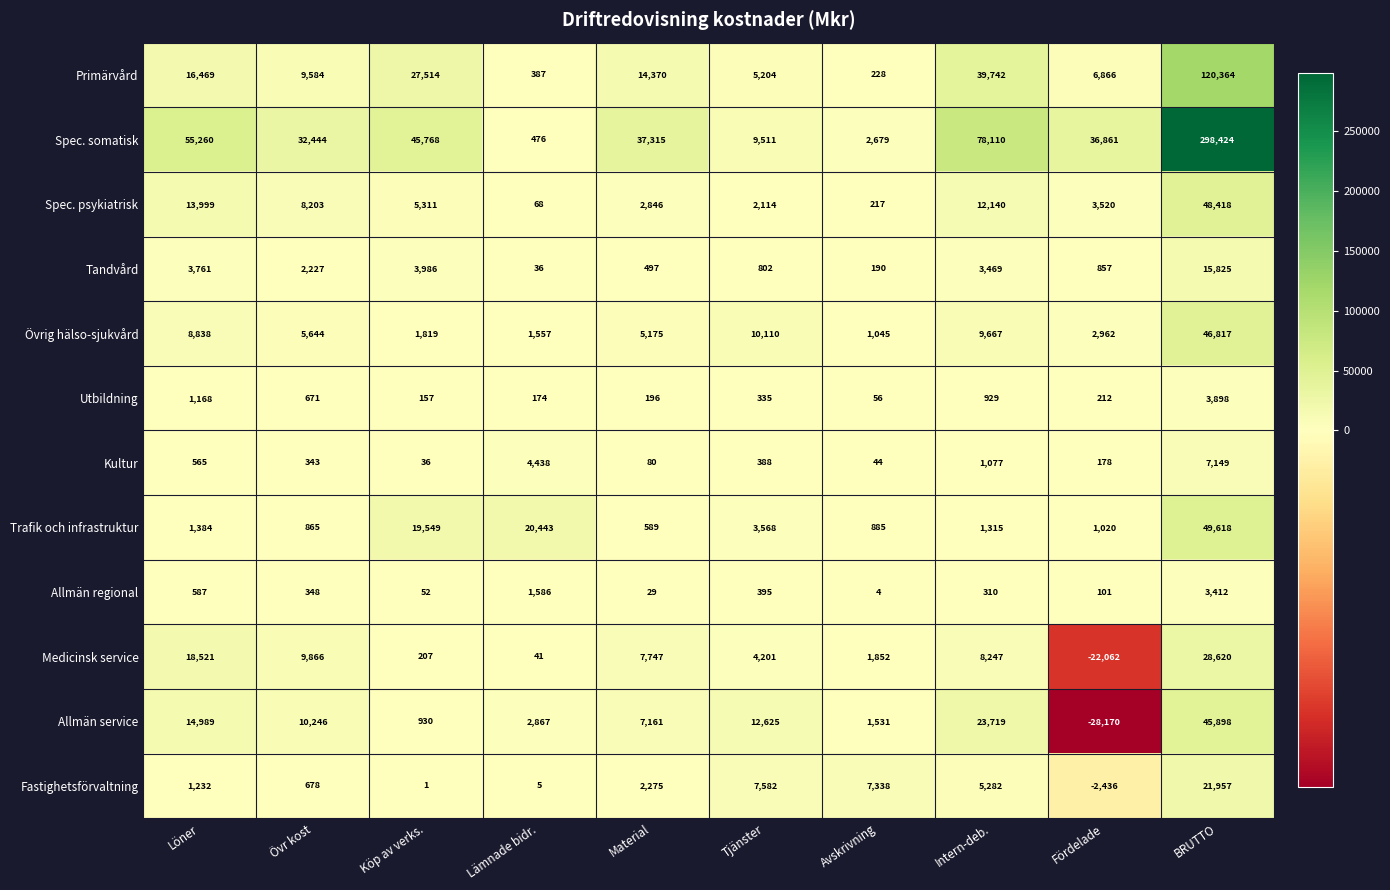

What value does the Utbildning series have at Material, to the nearest 100?

200